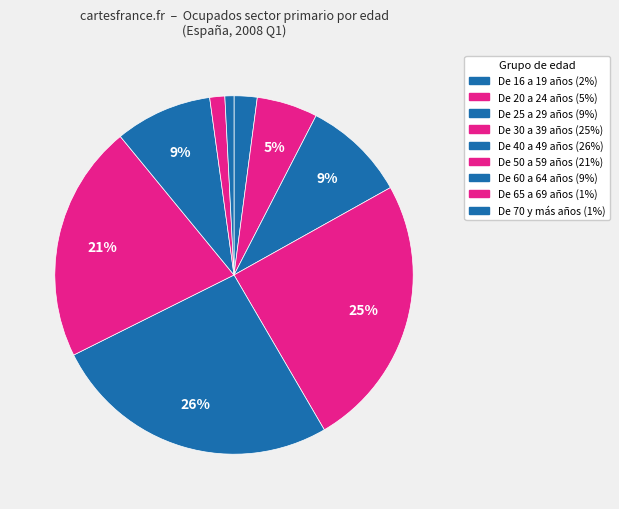

How many segments does this pie chart have?

9